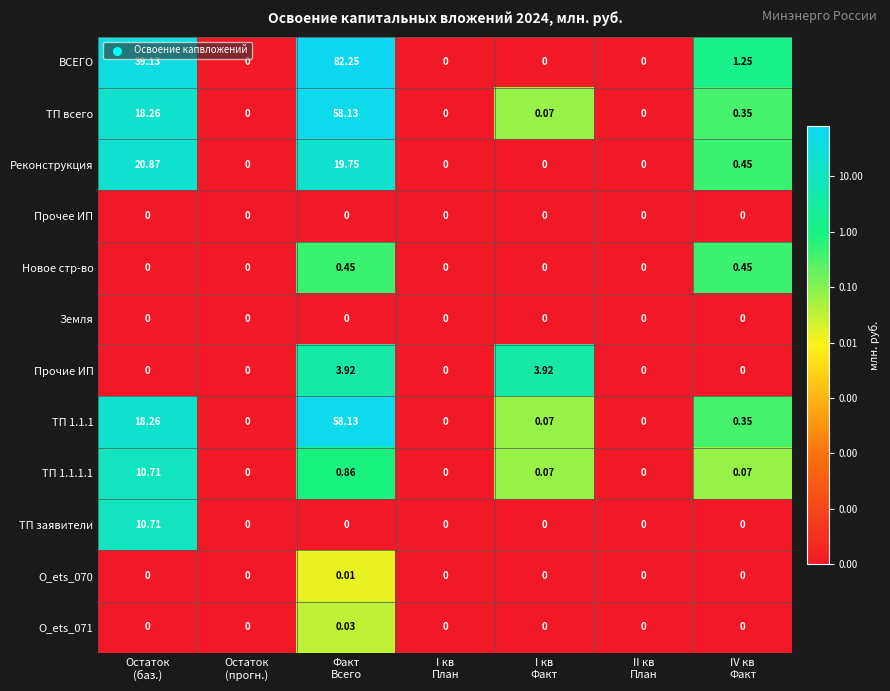

Which series has the widest spread of values?

ВСЕГО